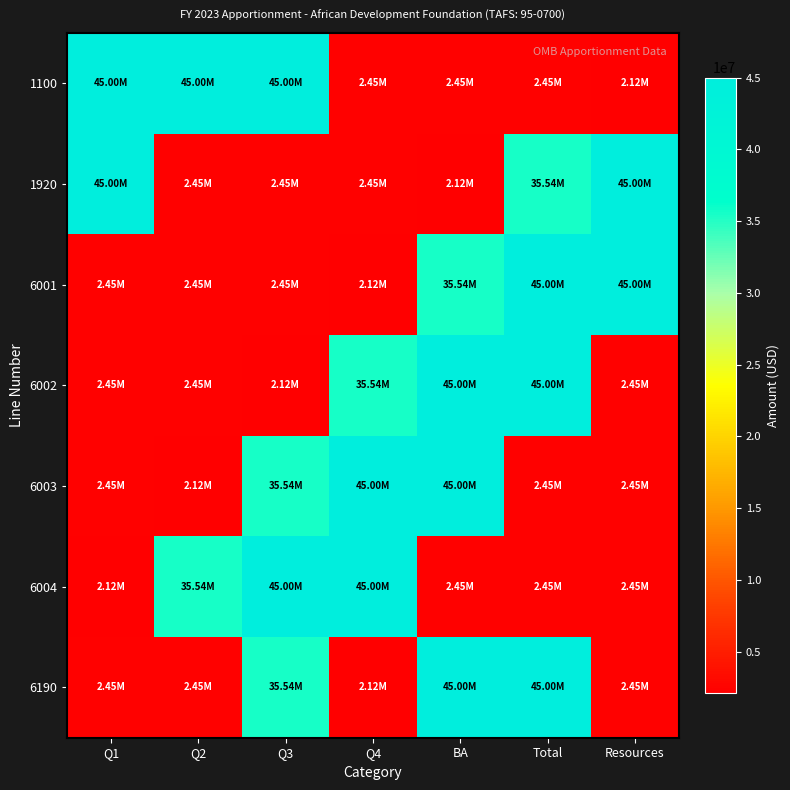

What is the minimum value shown in the chart?

2121104